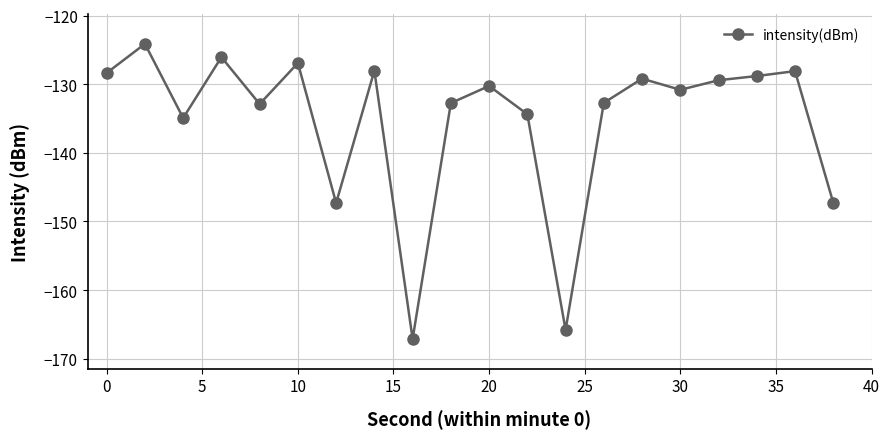

What is the maximum value shown in the chart?

-124.1